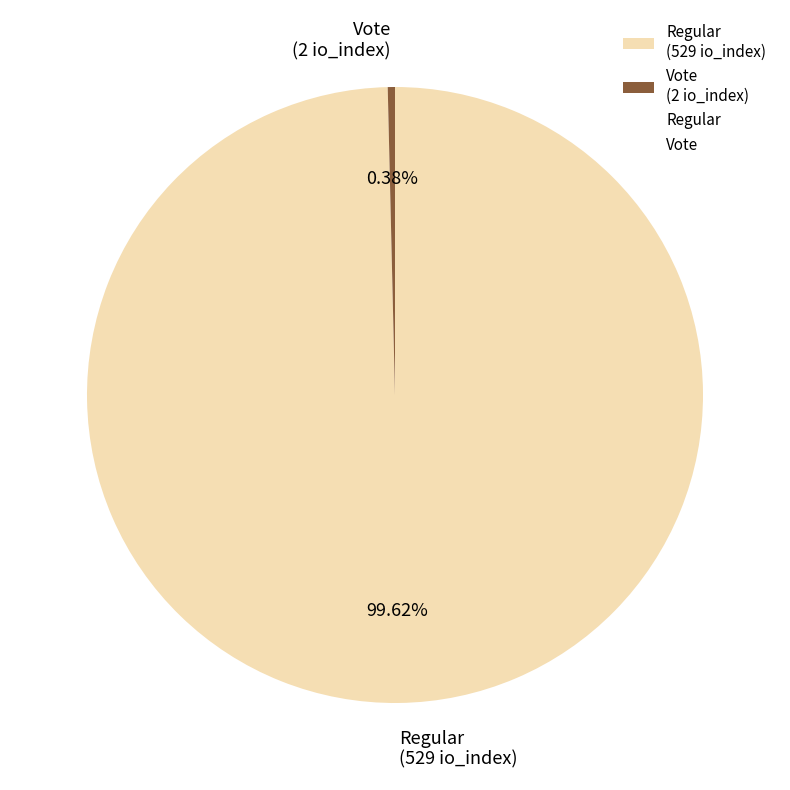

How many slices are in this pie chart?

2